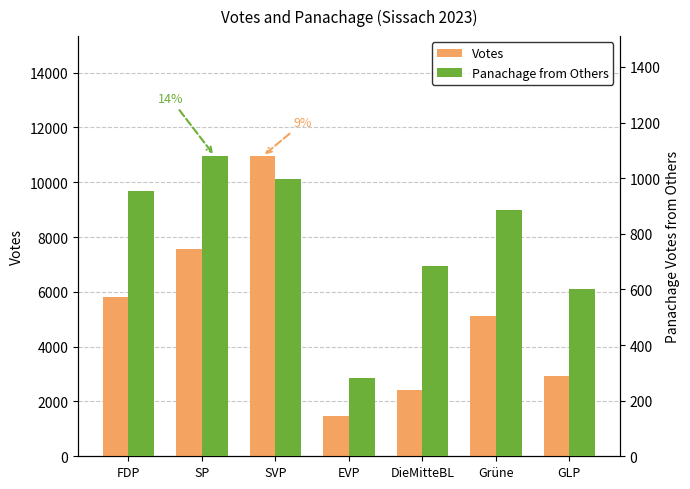

The Panachage from Others series shows 683 at DieMitteBL. True or false?

True